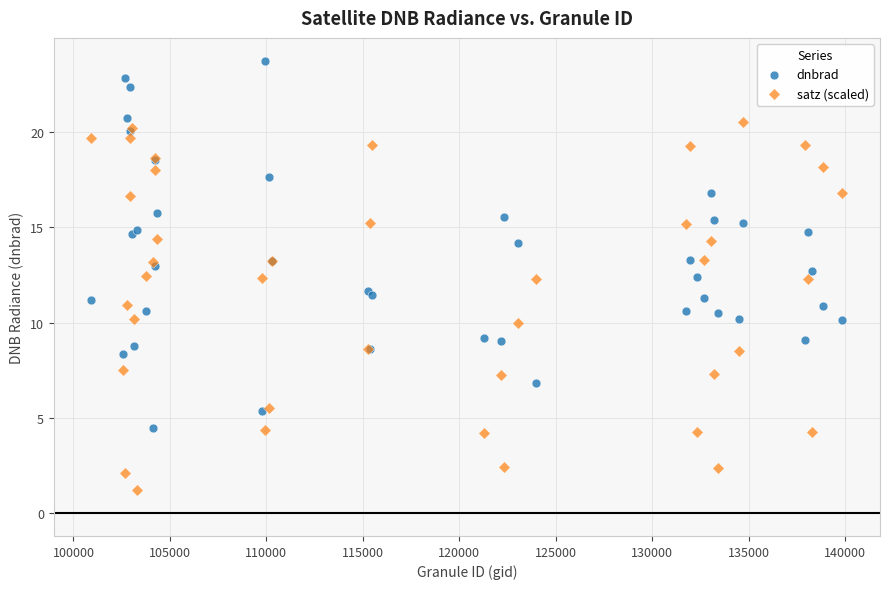

Which series contains the highest Y value?

dnbrad